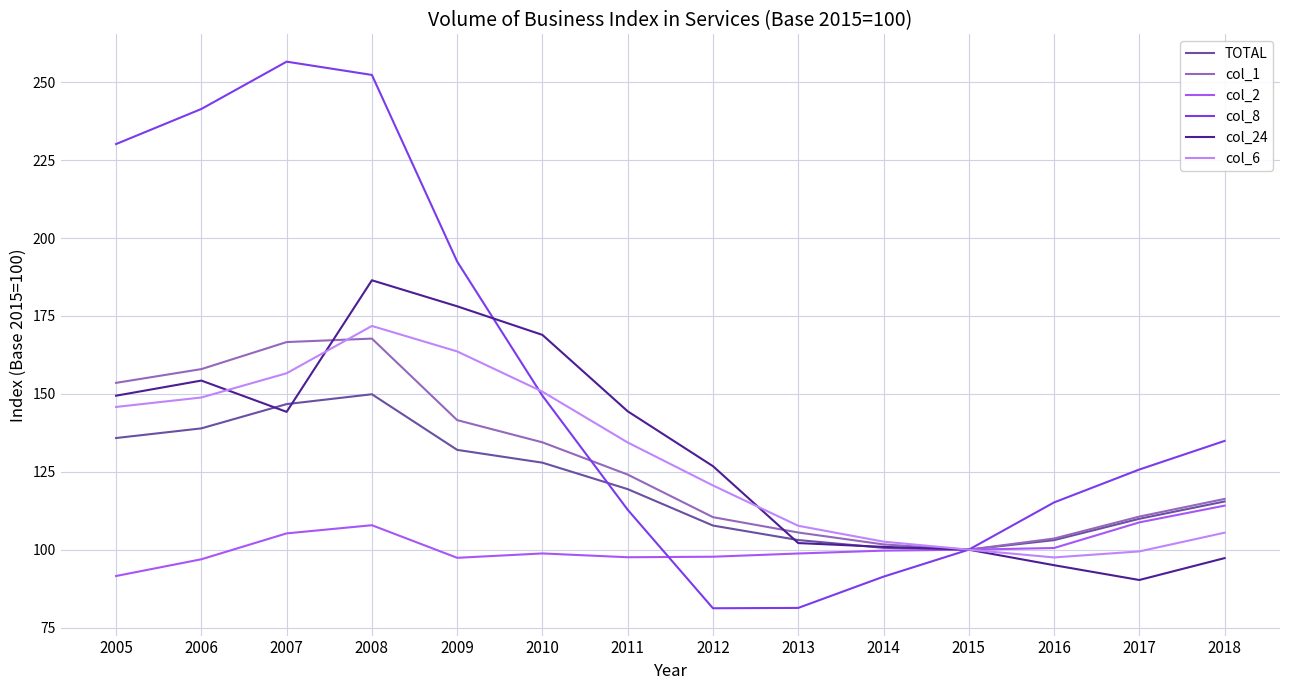

What is the average value of the col_24 series?

131.3